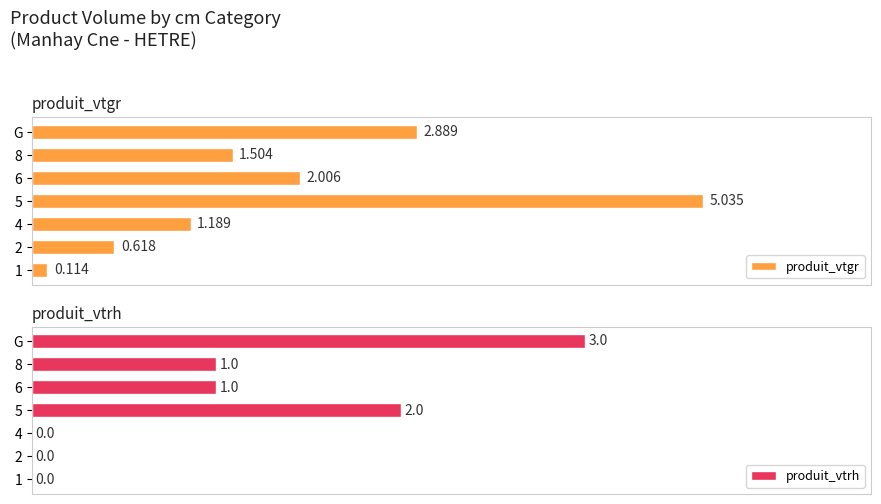

Which category has the highest value in the produit_vtrh series?

G